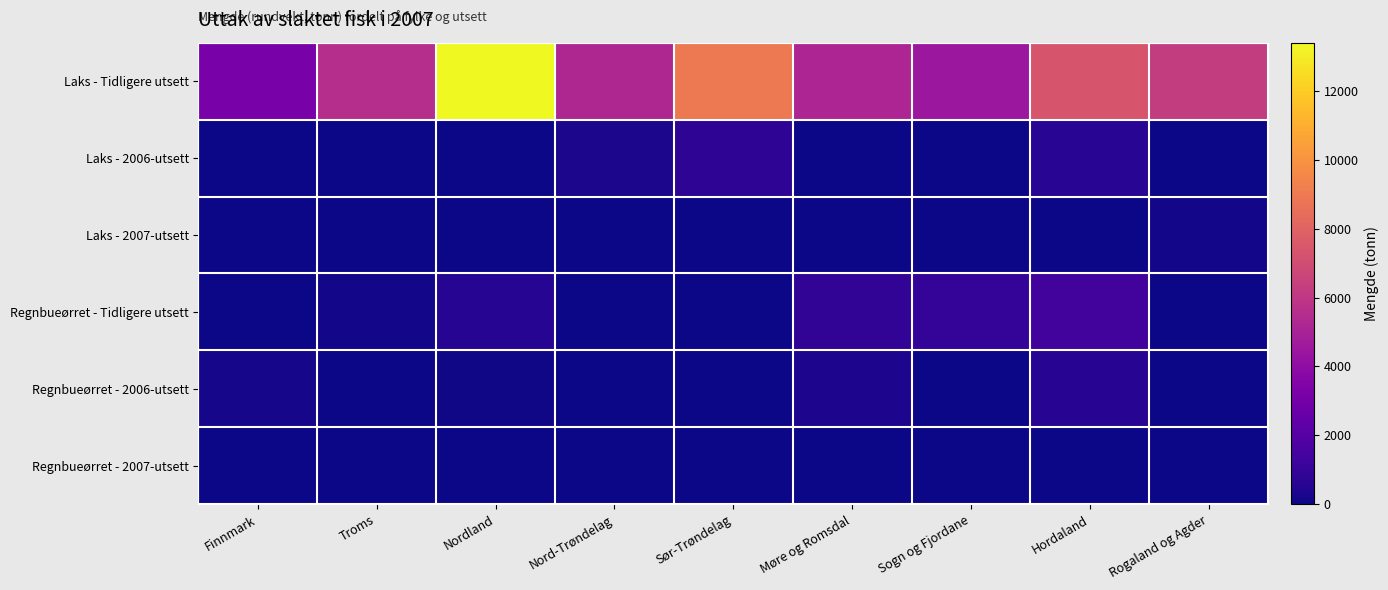

Which has a higher value, Nordland or Sør-Trøndelag?

Nordland